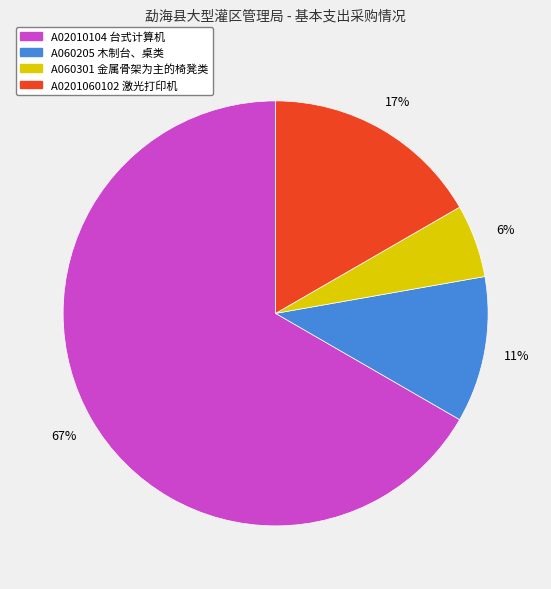

To the nearest percent, what is the difference between the A0201060102 激光打印机 and A02010104 台式计算机 slice percentages?

50%